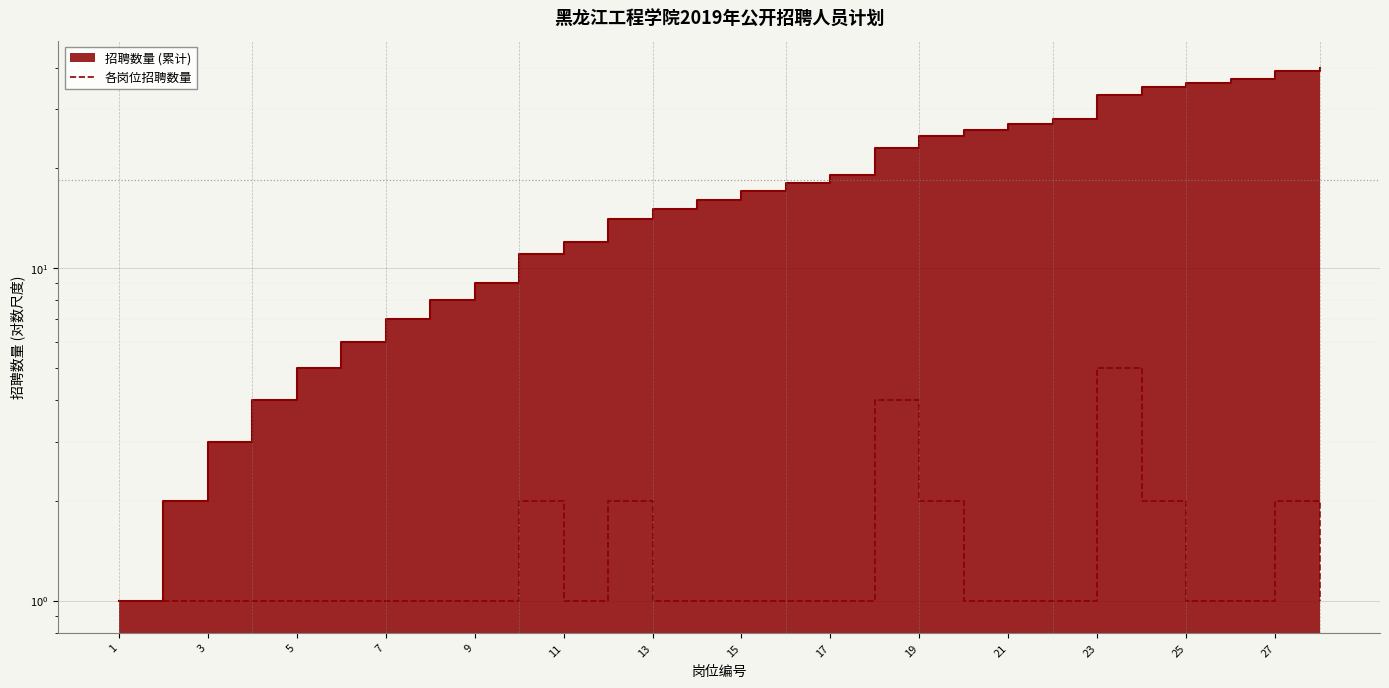

The chart shows a value of 2 at 17. True or false?

False